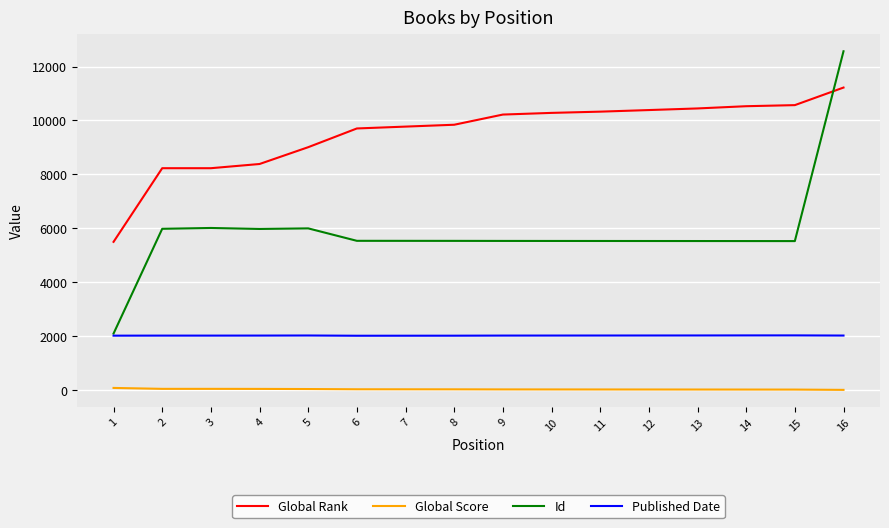

Rank the series by their average value, from lowest to highest.

Global Score, Published Date, Id, Global Rank